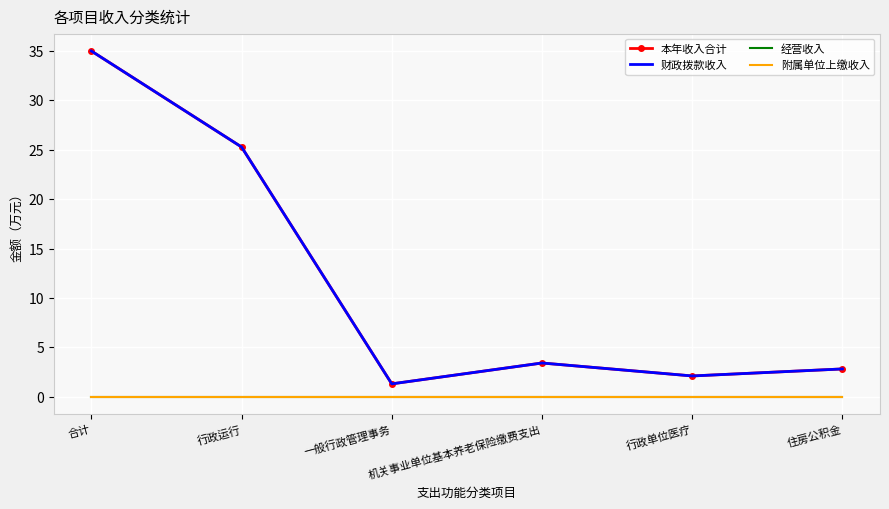

What position from the right is 行政运行?

5